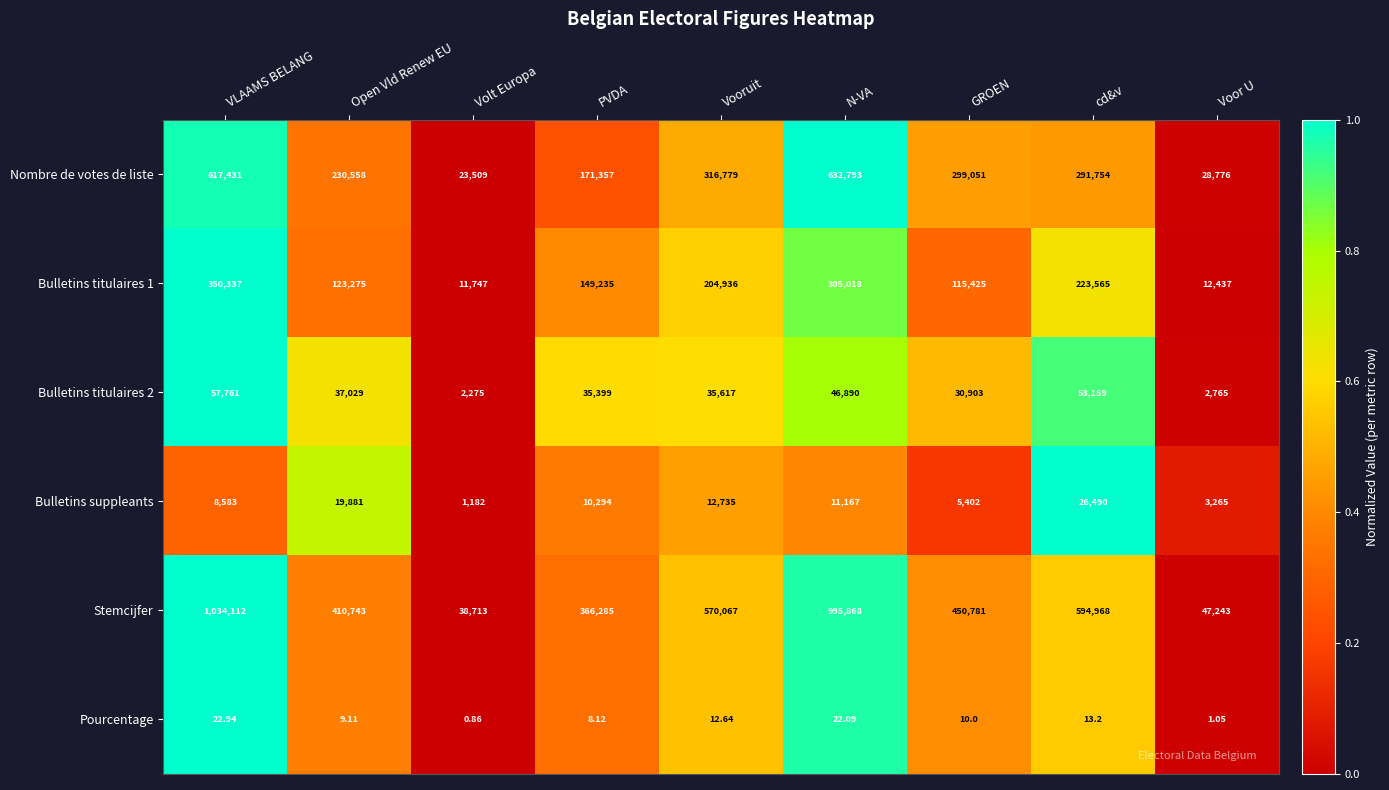

List the labels in order of Bulletins titulaires 1 value, smallest first.

Volt Europa, Voor U, GROEN, Open Vld Renew EU, PVDA, Vooruit, cd&v, N-VA, VLAAMS BELANG